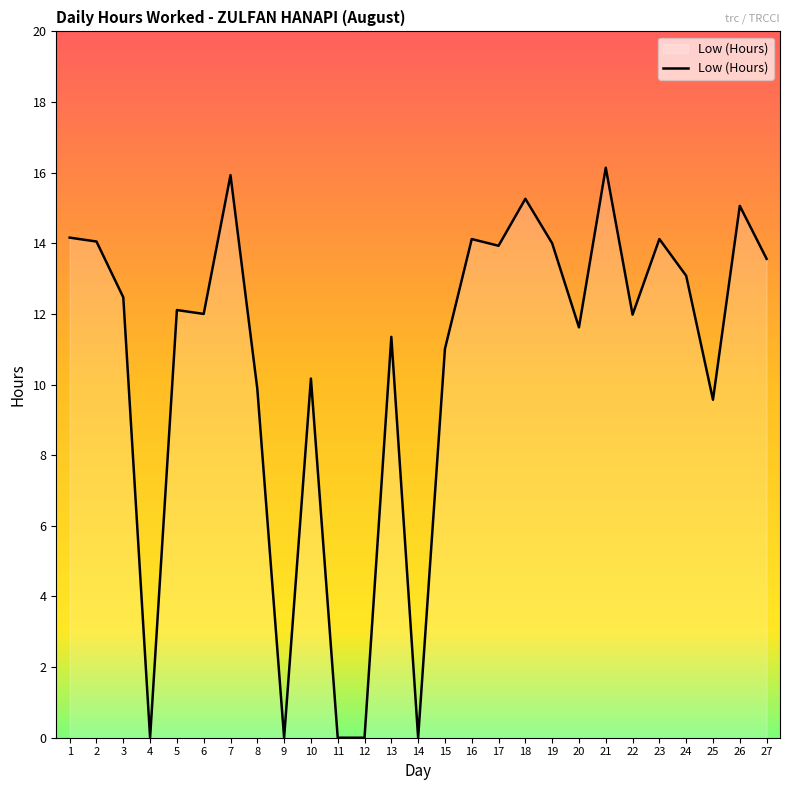

Approximately how many times larger is the value at 6 compared to 23?

0.8